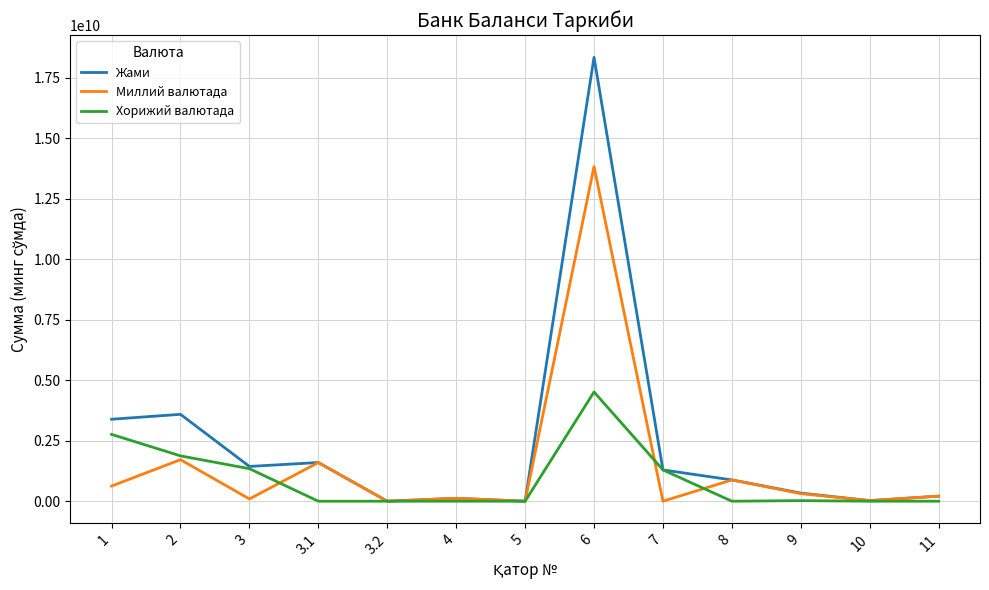

What is the difference between the maximum and second lowest values in the Миллий валютада series?

13822361725